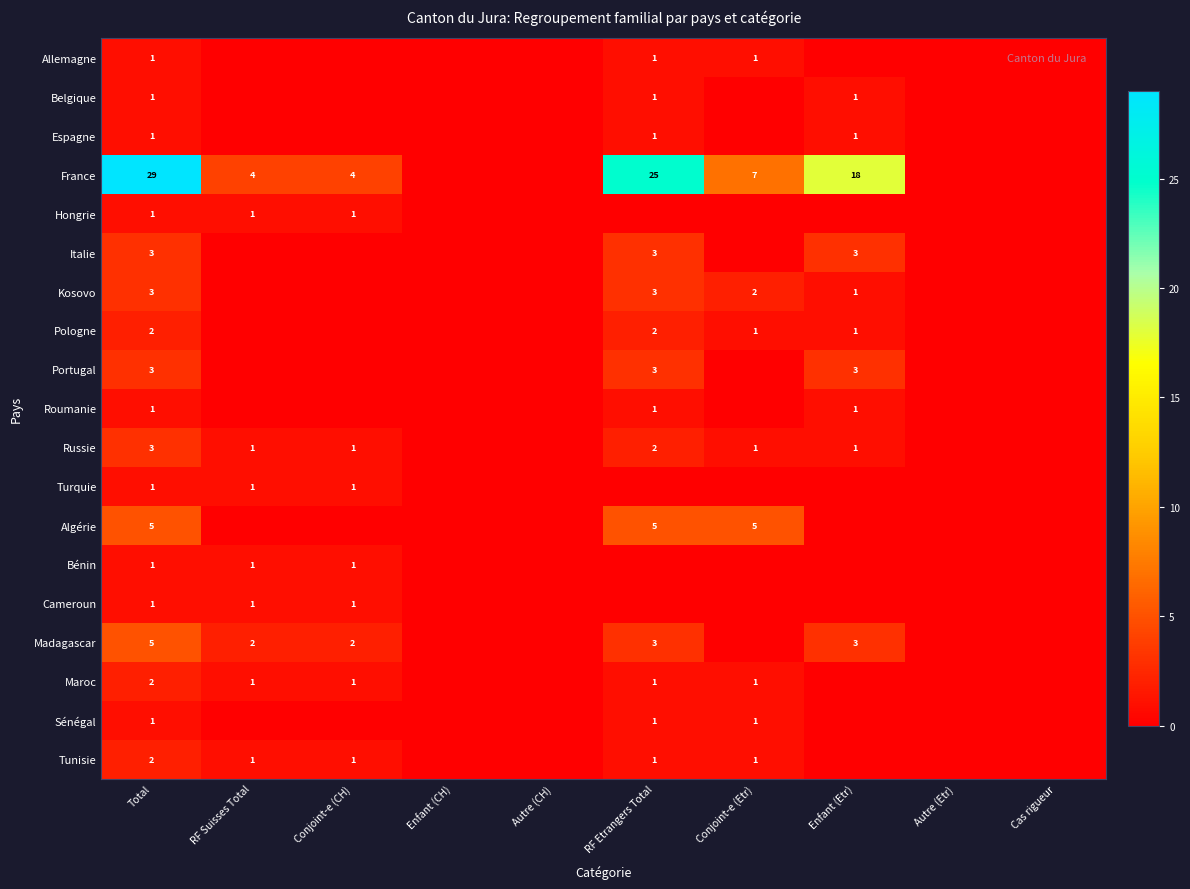

What is the difference between the highest and lowest values at Total?

28